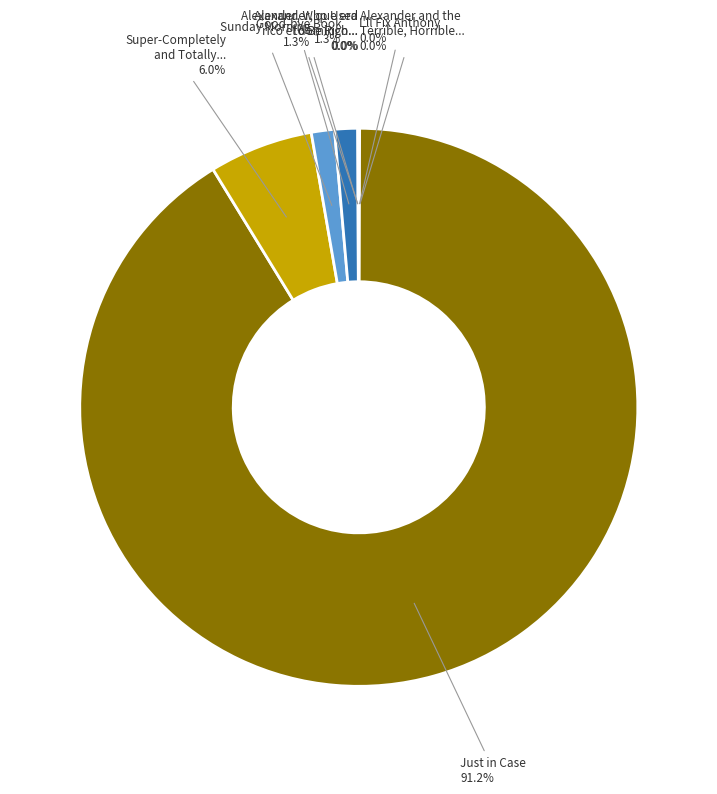

Is there a majority slice in this chart?

Yes